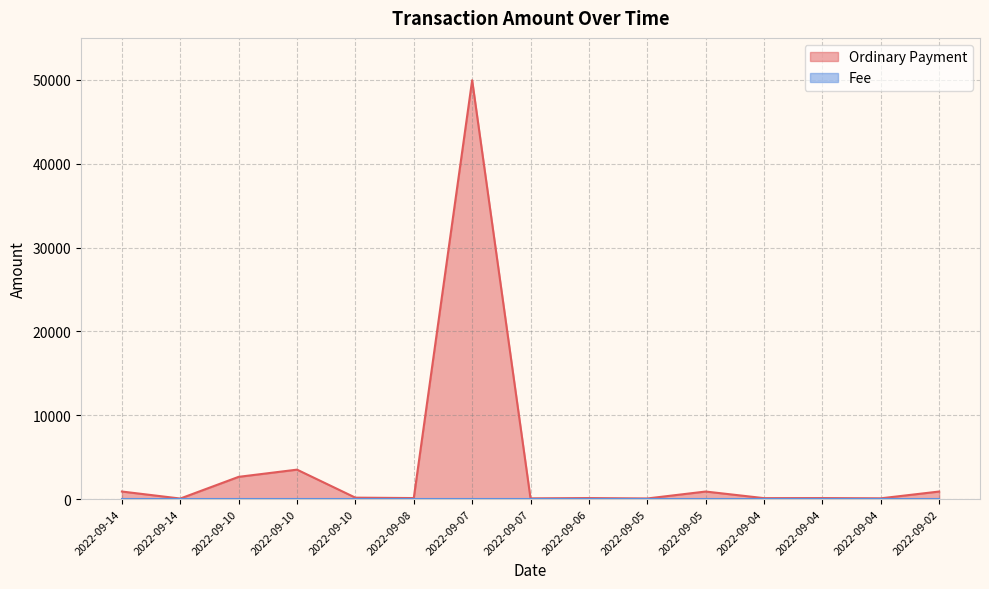

How many lines are shown in the chart?

2